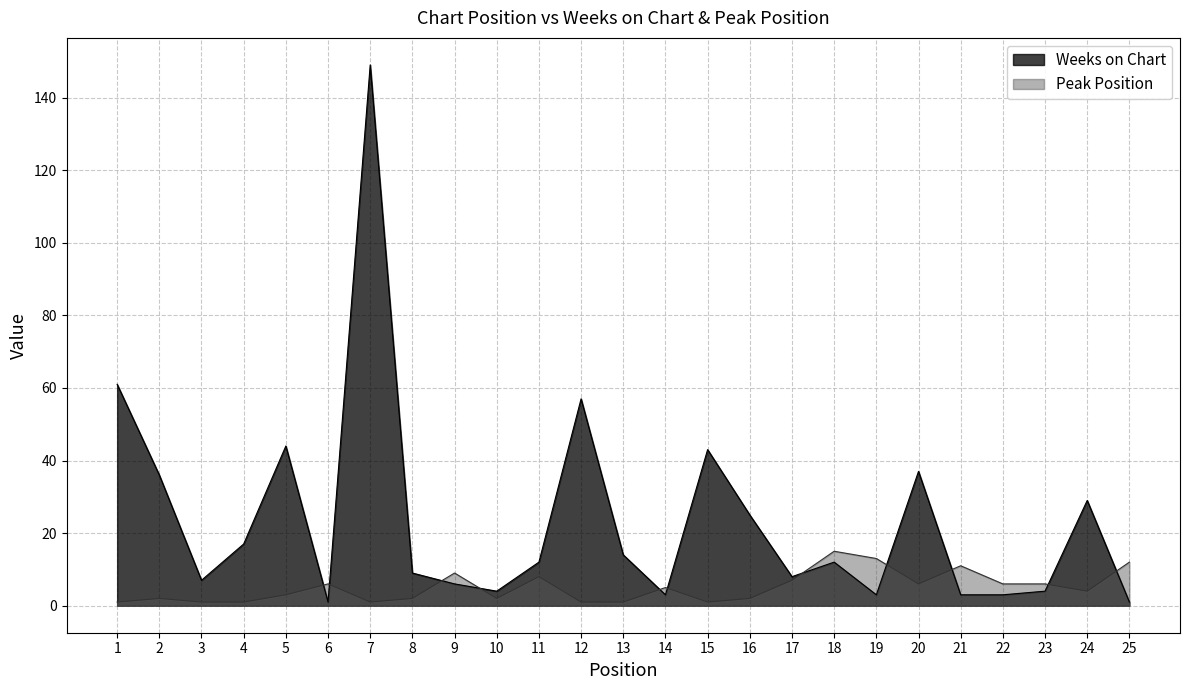

What value does the Peak Position series have at 19, to the nearest 5?

15